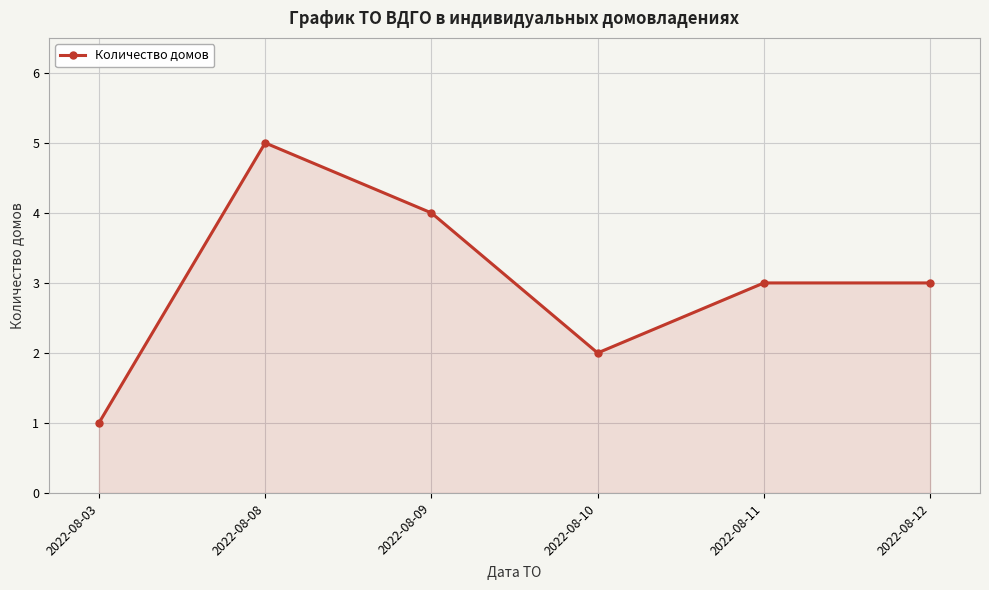

What is the sum of all values?

18